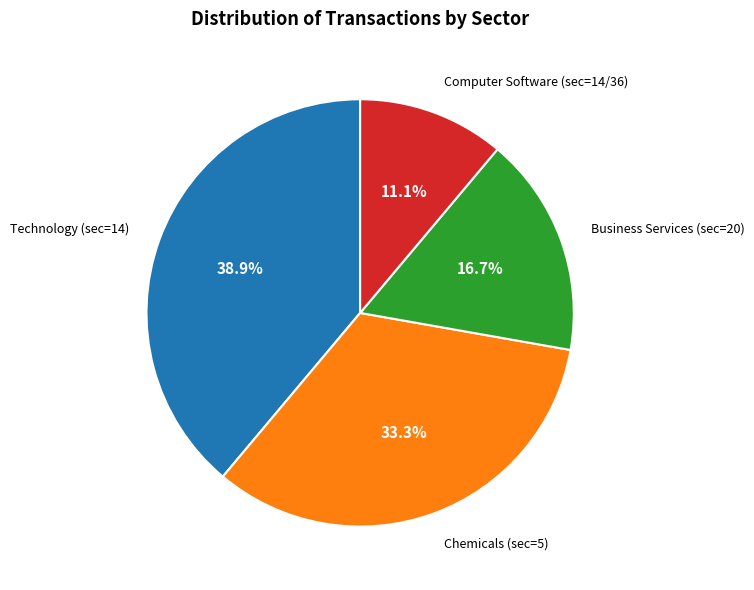

Which slice is the smallest?

Computer Software (sec=14/36)